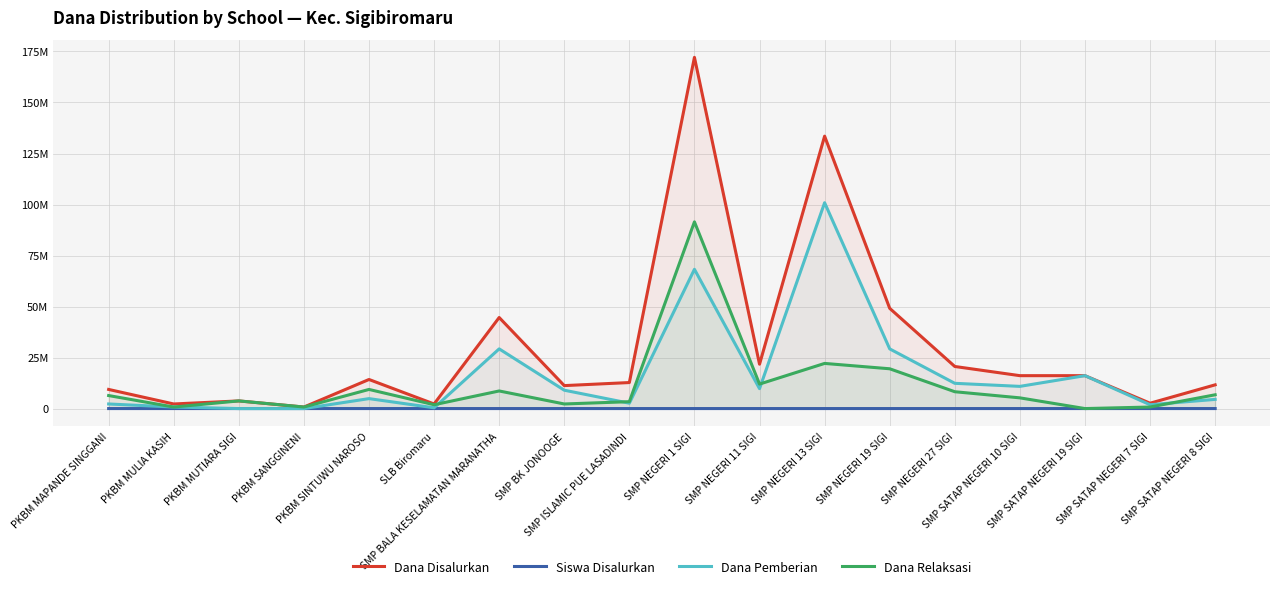

Which category has the lowest value in the Dana Relaksasi series?

SMP SATAP NEGERI 19 SIGI